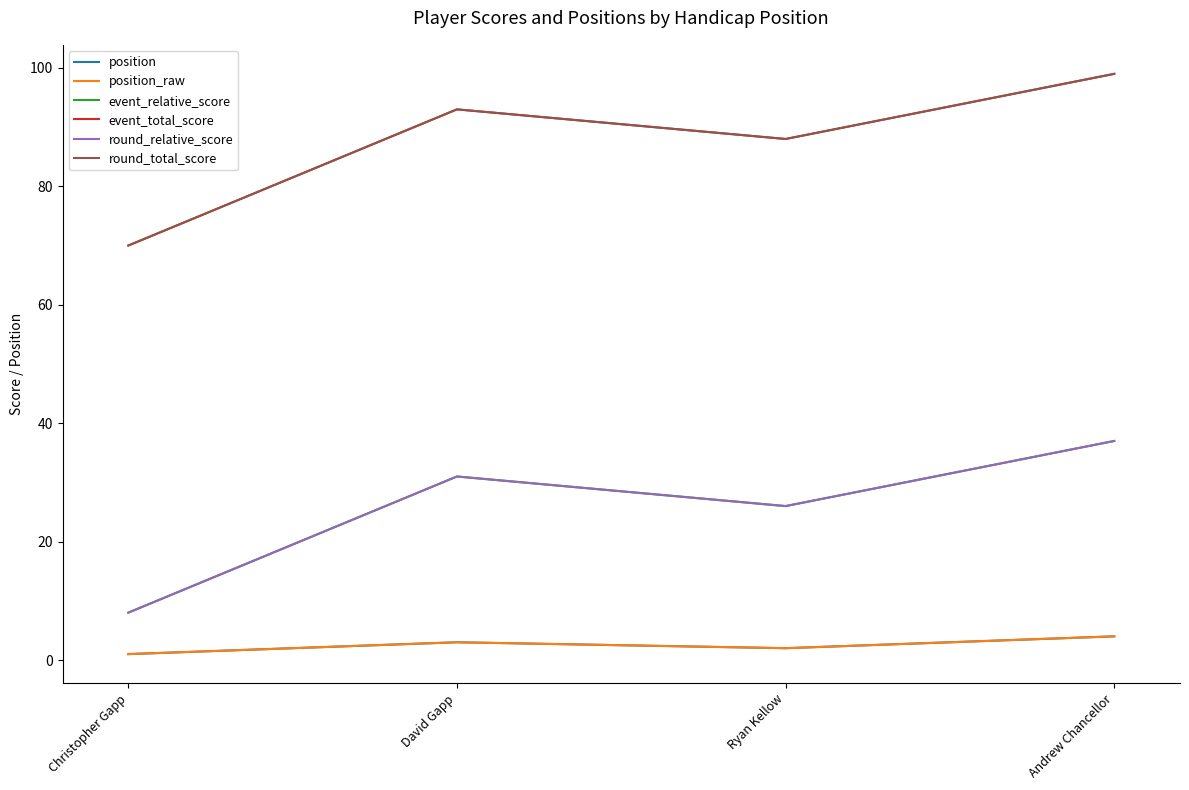

At which category is the sum across all series the highest?

Andrew Chancellor